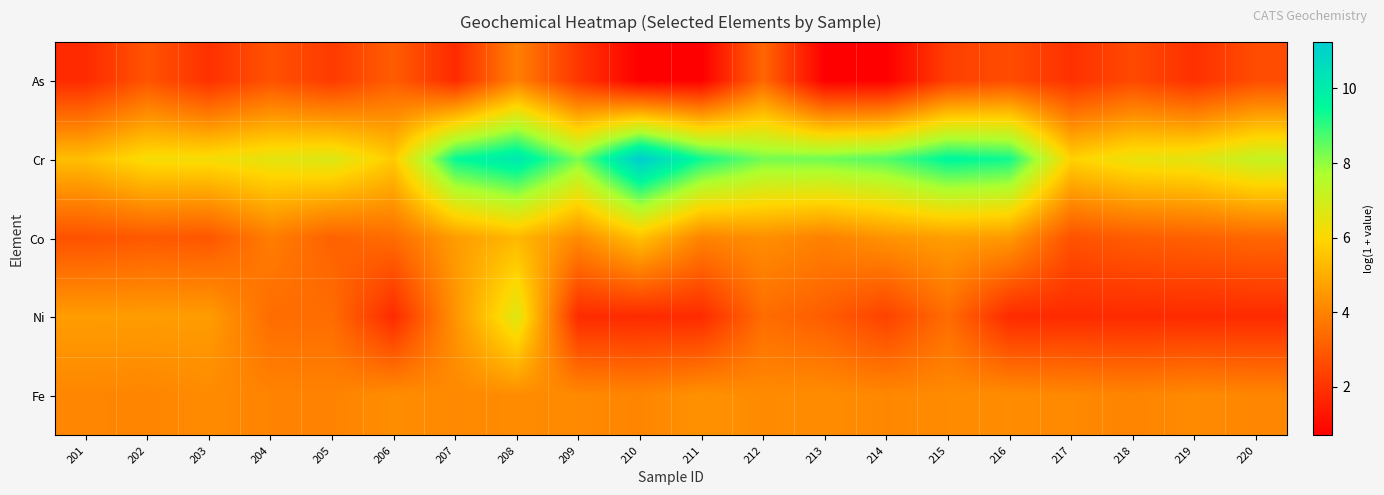

What is the greatest value displayed?

11.2